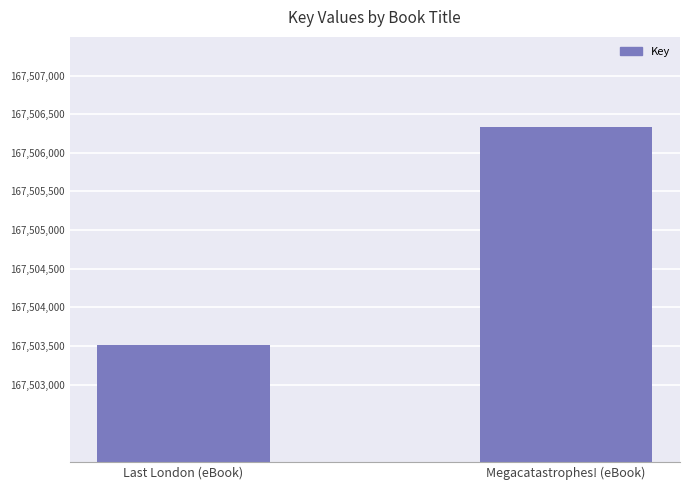

Which has a higher value, Megacatastrophes! (eBook) or Last London (eBook)?

Megacatastrophes! (eBook)